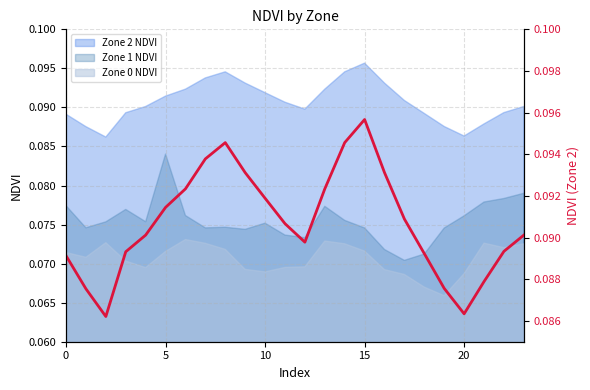

True or false: Zone 2 NDVI and Zone 0 NDVI intersect in this chart.

False